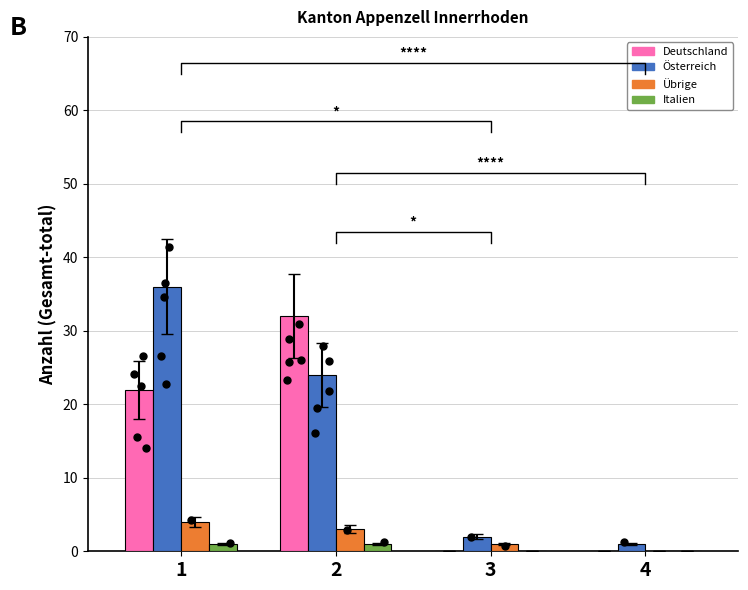

At how many categories does at least one series exceed 22?

2